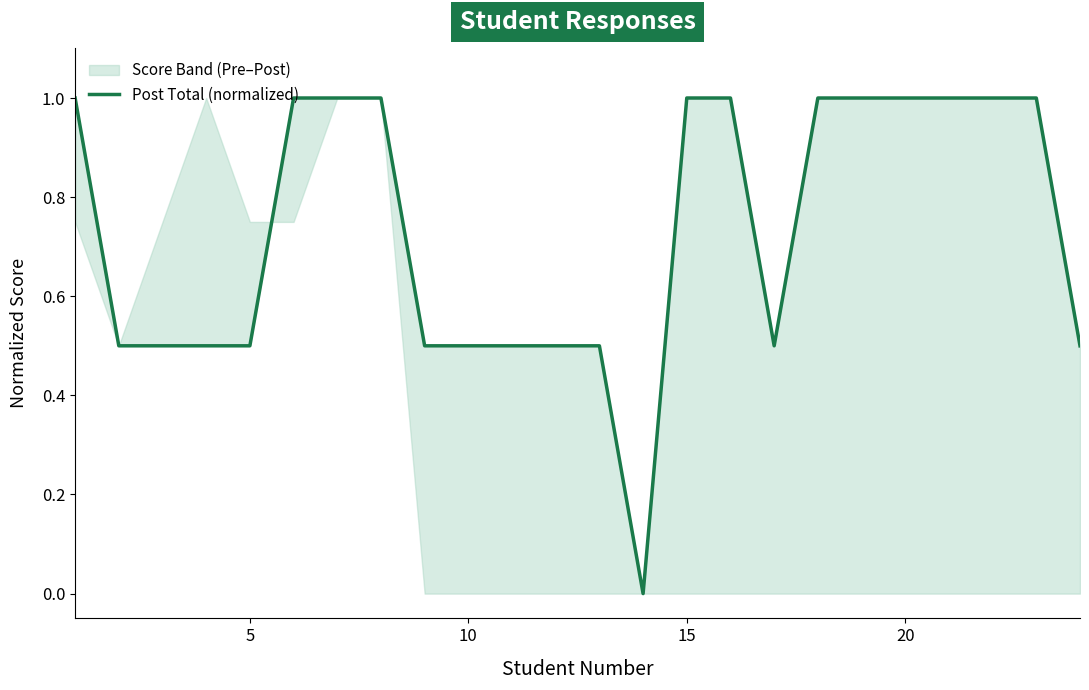

What is the difference between the maximum and minimum values?

1.0